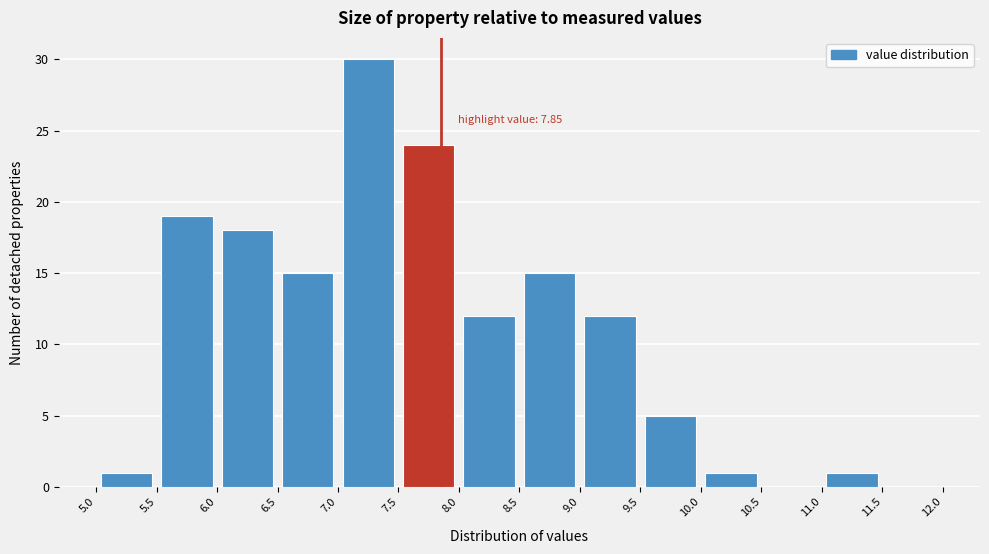

Over which range of the x-axis is the bar tallest?

7.0 to 7.5